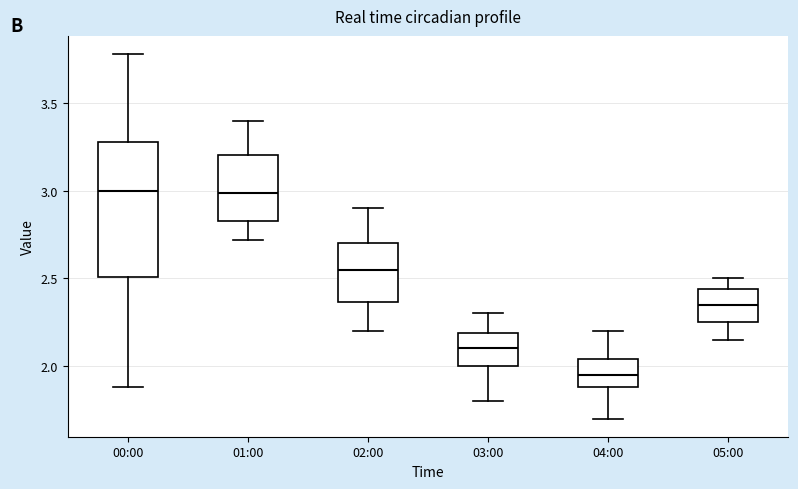

Which box has the lowest median line?

04:00